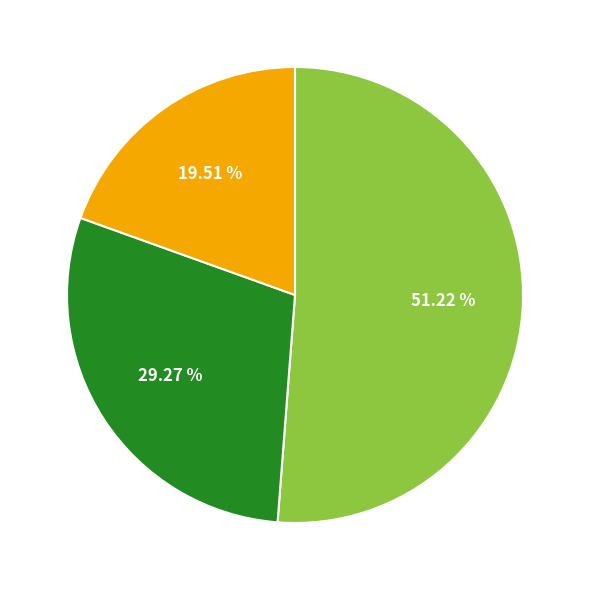

Is there any slice that represents more than half of the pie?

Yes